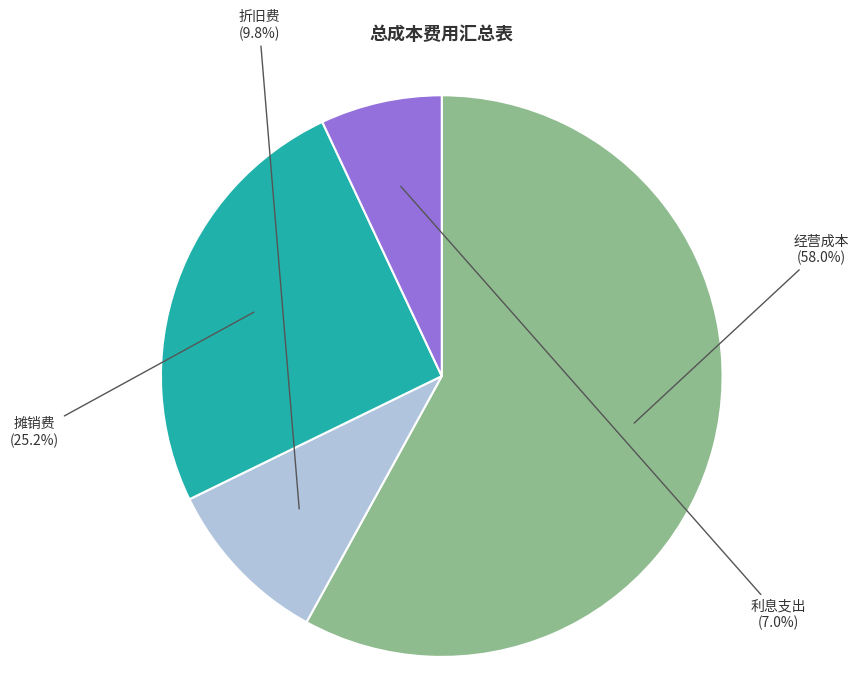

To the nearest percent, what is the combined percentage of 折旧费 and 经营成本?

68%